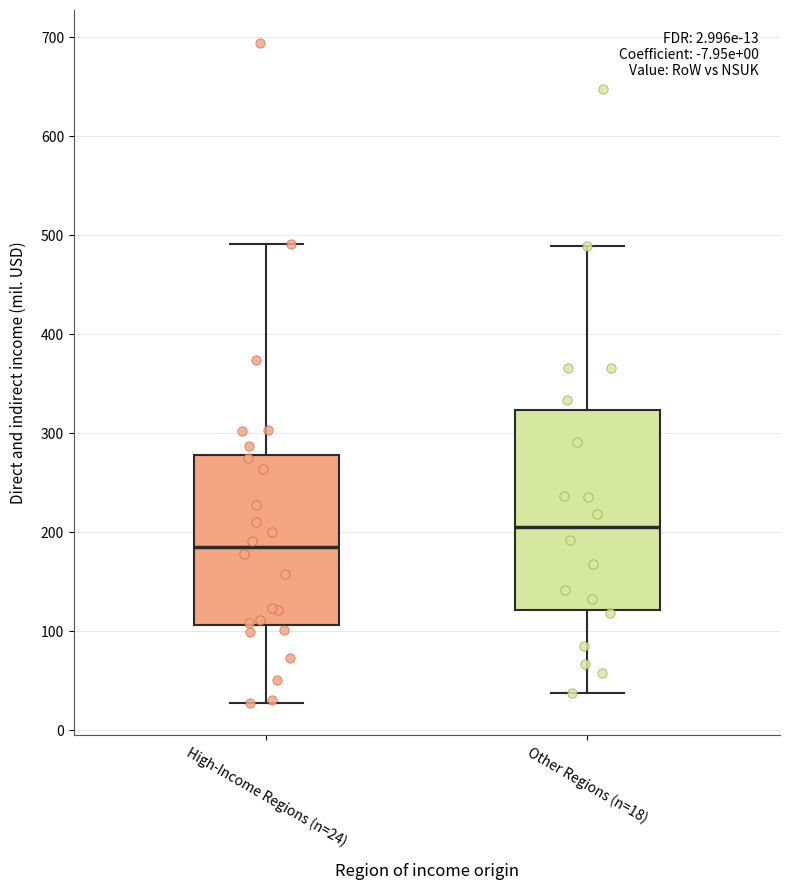

Comparing the boxes themselves (not the whiskers), which one is the tallest?

Other Regions (n=18)